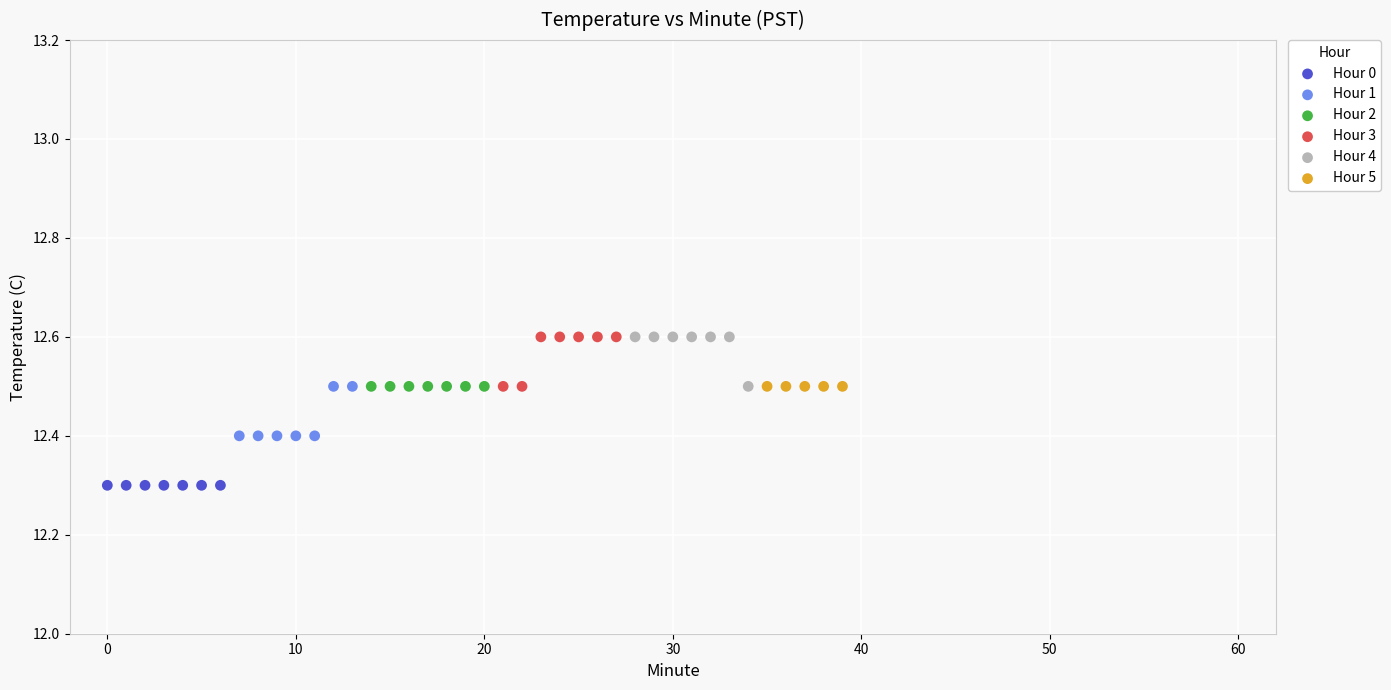

Which series contains the lowest Y value?

Hour 0